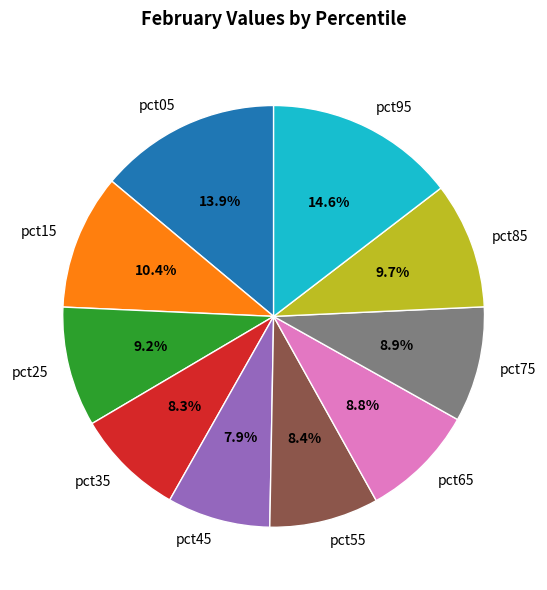

What is the total percentage of pct25 and pct35?

17.5%